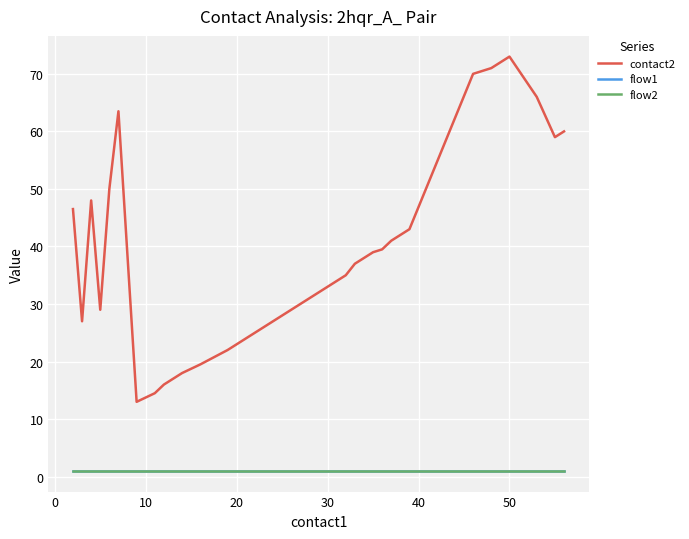

At how many categories does at least one series exceed 68?

3